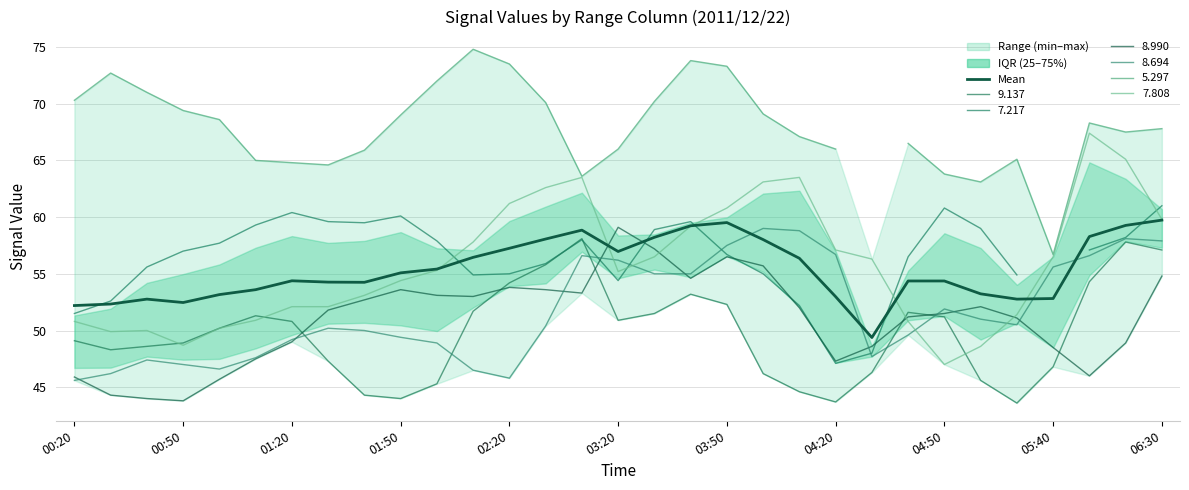

What is the sum of all values?

1716.1